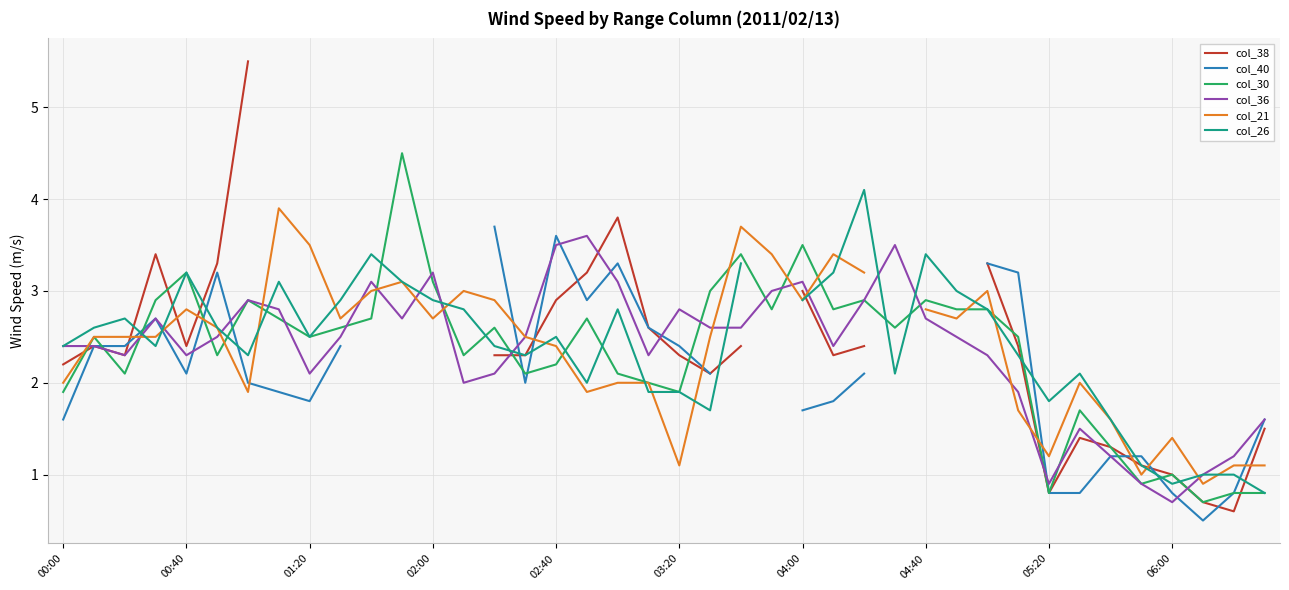

What is the value of the col_36 point at the 4th from the left?

2.7